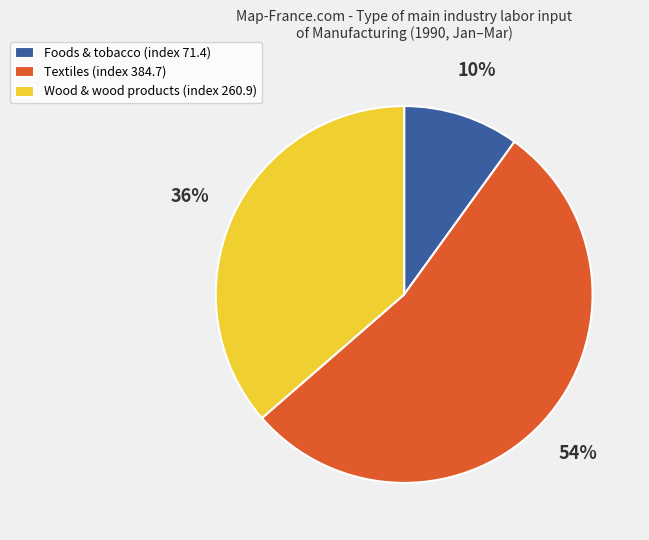

Which category has the biggest portion of the pie?

Textiles (index 384.7)